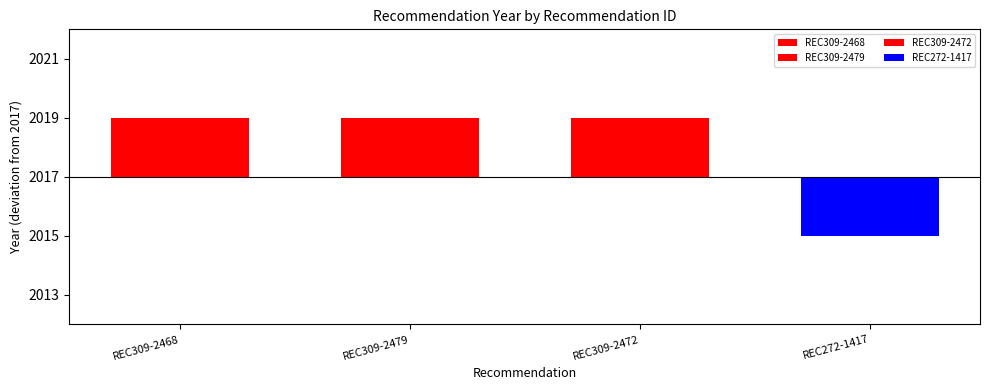

What is the value of the 3rd bar from the left?

2